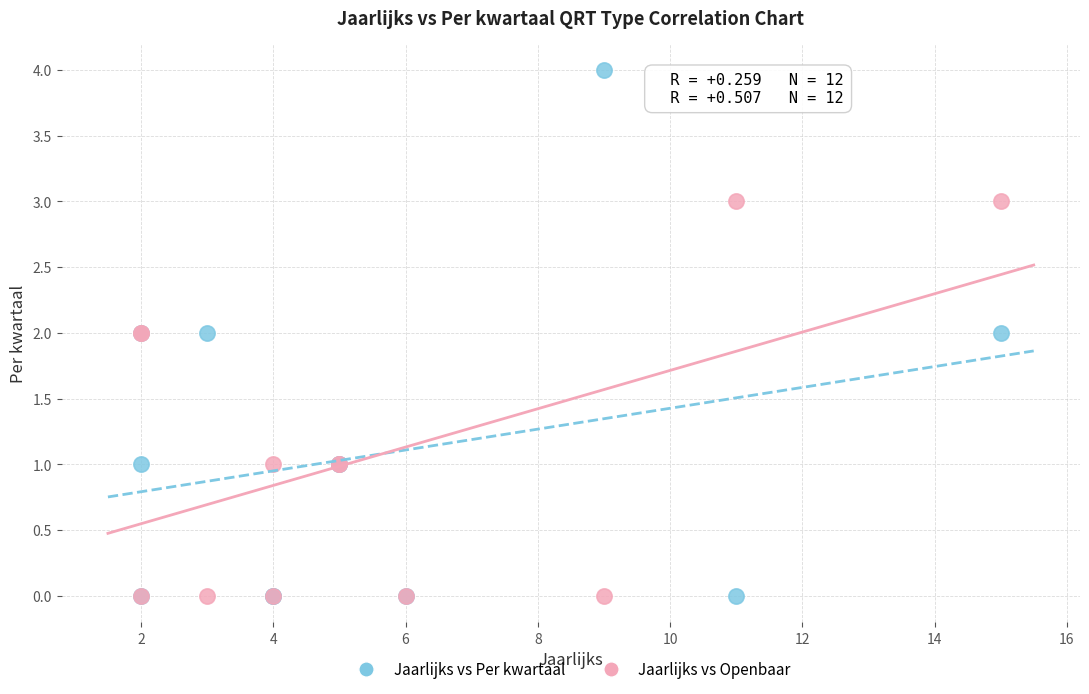

What are all the series names shown in the legend?

Jaarlijks vs Per kwartaal, Jaarlijks vs Openbaar